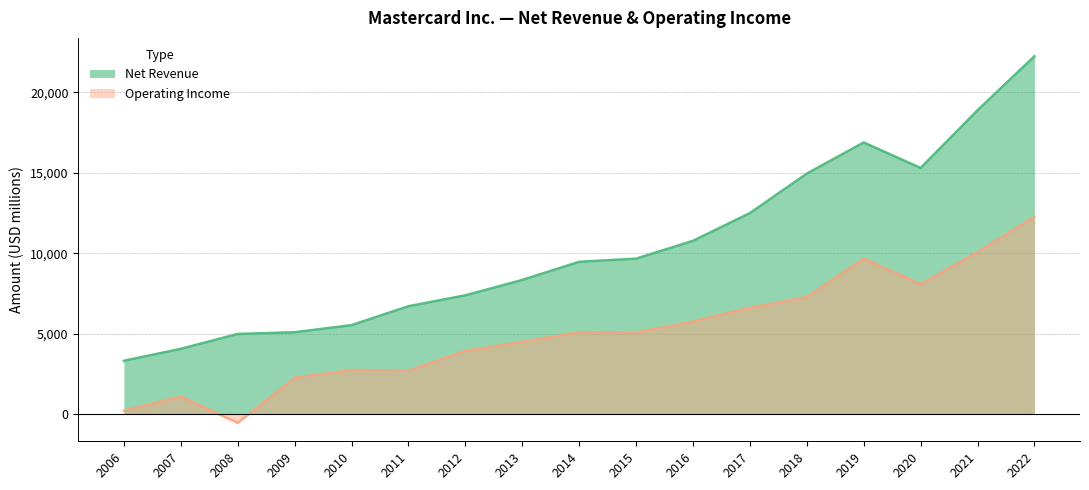

True or false: Operating Income has more than 1 points higher than both neighbors.

True